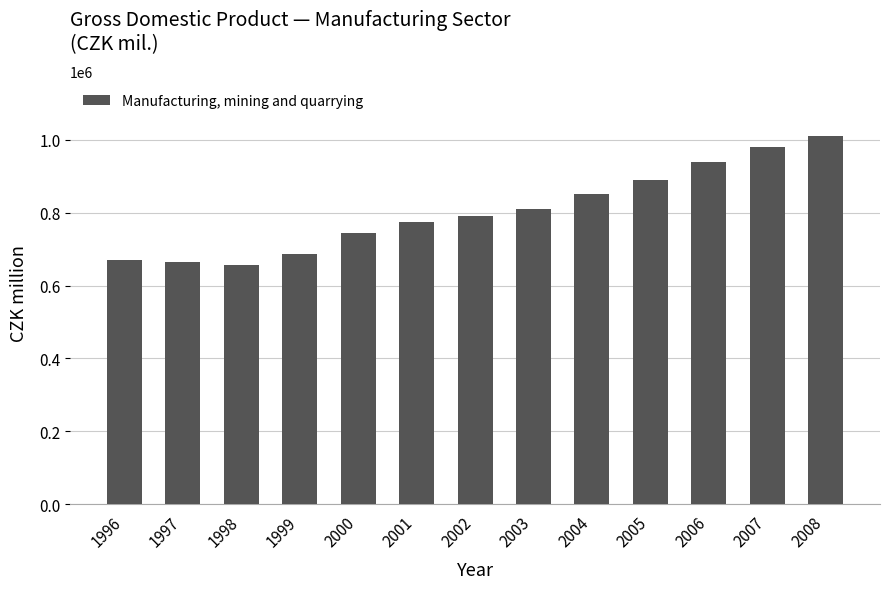

What is the value of the 9th bar from the left?

850000